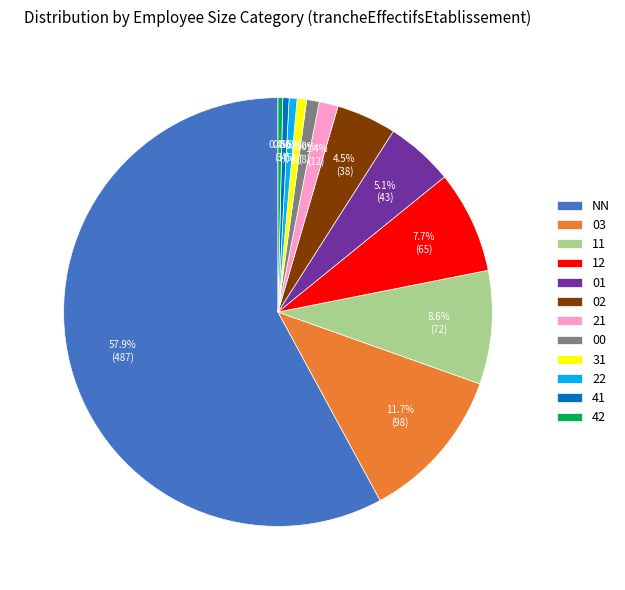

Which has a higher value, NN or 42?

NN